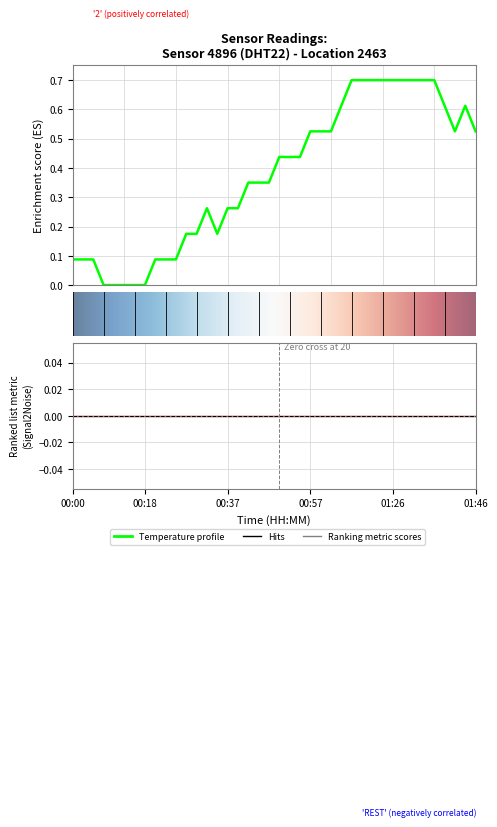

At which category does the data reach its first local peak?

13